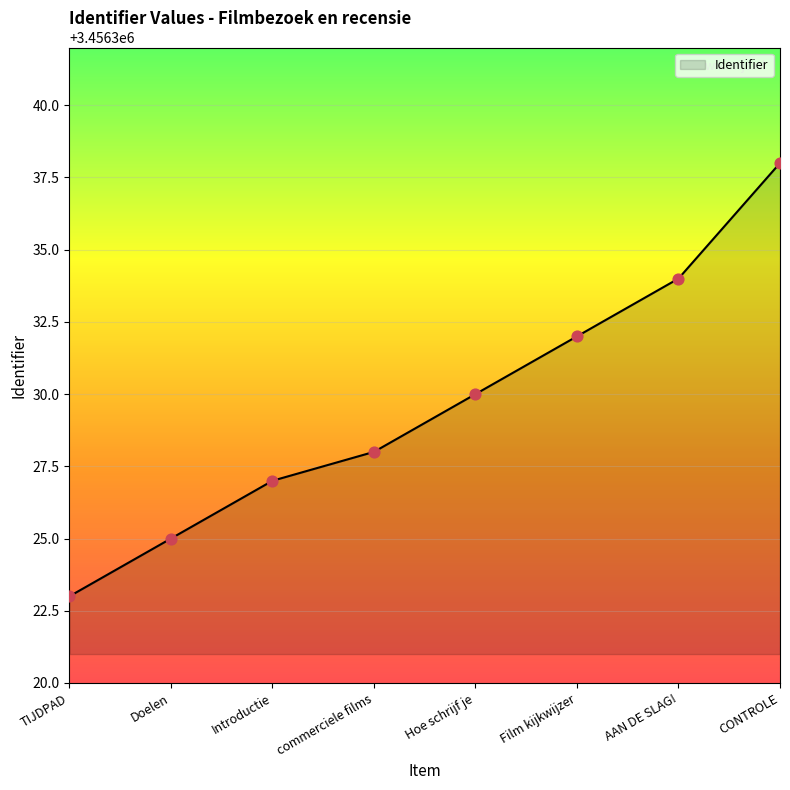

Approximately how many times larger is the value at AAN DE SLAG! compared to Film kijkwijzer?

1.0